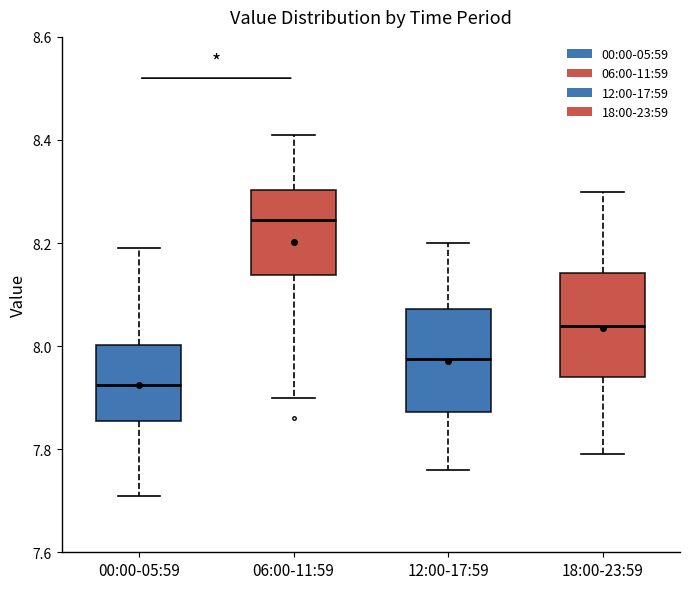

Reading left to right, read every box against the y-axis: the position of its median line, the range the box covers, and the ends of its whiskers. The values are not printed on the chart, so give them approximately, as read against the axis.

00:00-05:59: median 7.92, box 7.86 to 8.00, whiskers 7.72 to 8.20
06:00-11:59: median 8.24, box 8.14 to 8.30, whiskers 7.90 to 8.42
12:00-17:59: median 7.98, box 7.88 to 8.08, whiskers 7.76 to 8.20
18:00-23:59: median 8.04, box 7.94 to 8.14, whiskers 7.80 to 8.30